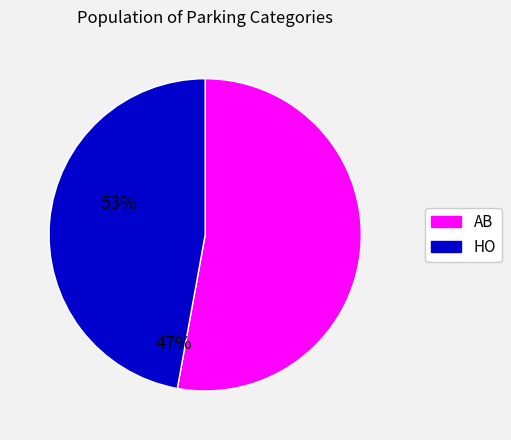

Count the number of slices in the pie.

2